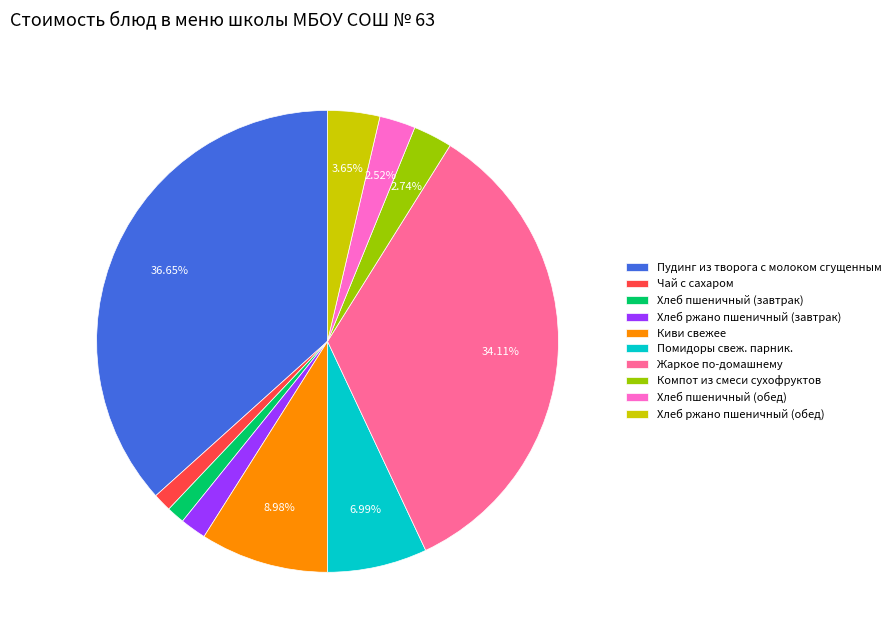

To the nearest percent, what is the average slice percentage?

10%